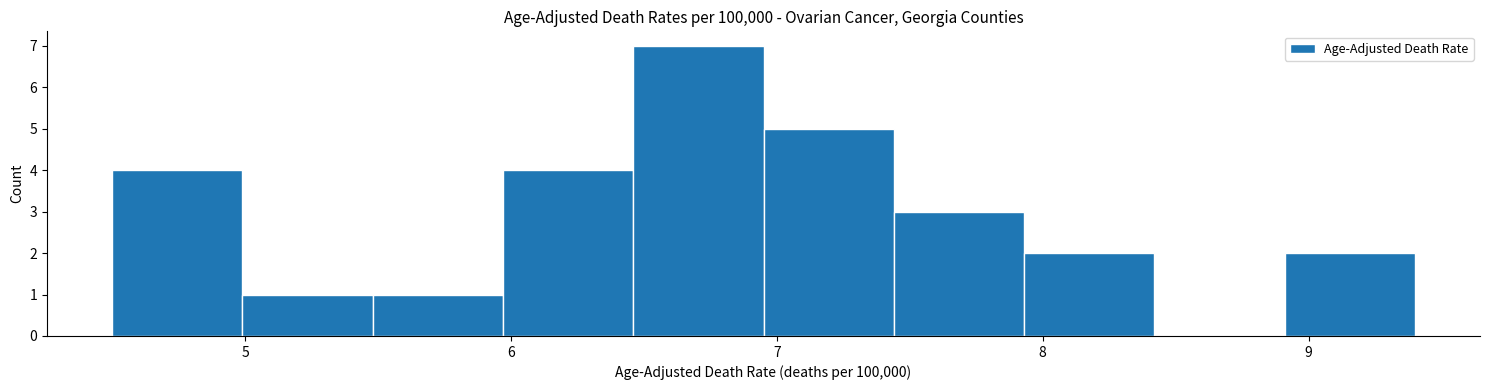

What is the height of the bar covering 5.48 to 5.97 on the x-axis? Neither the bar edges nor the heights are printed on the chart, so give them approximately, as read against the axes.

1